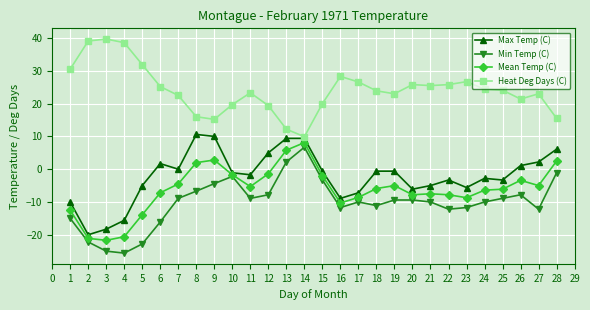

What is the total value across all series at 8?

21.9